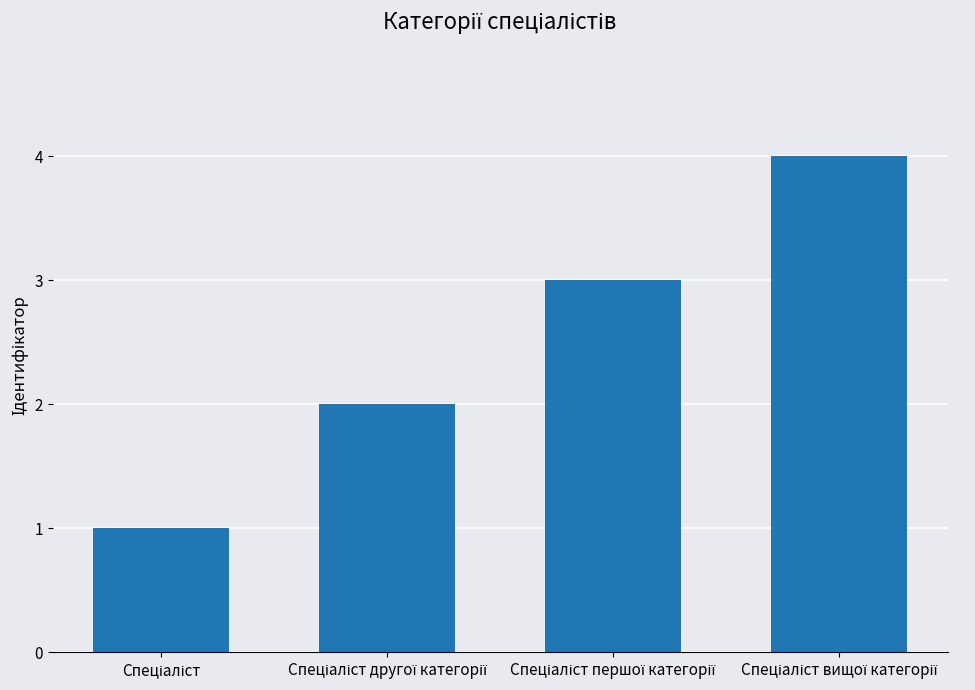

What is the difference between the maximum and minimum values?

3